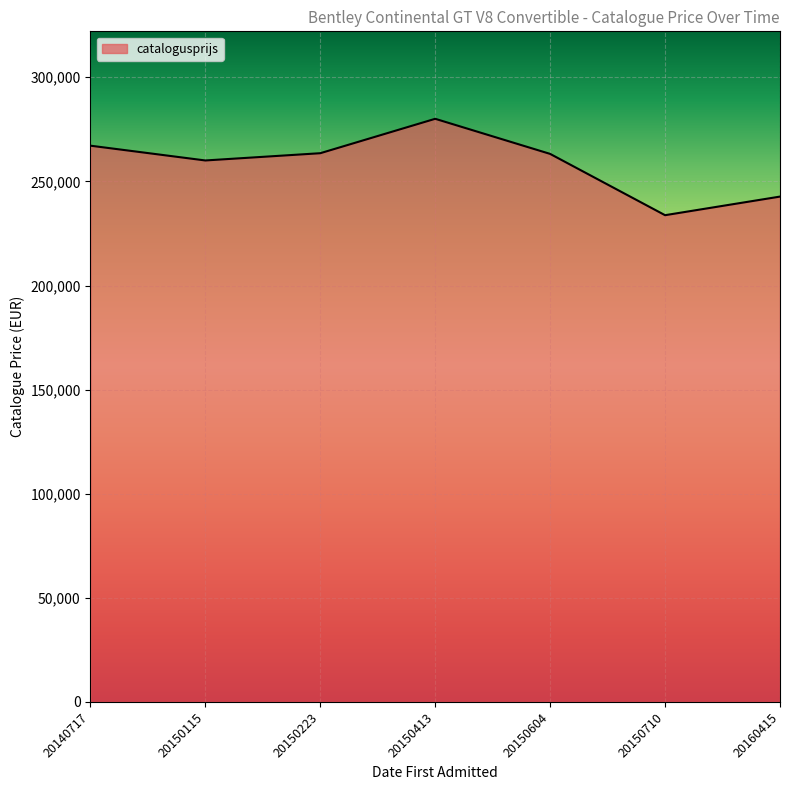

What is the difference between the values at 20150413 and 20160415?

37358